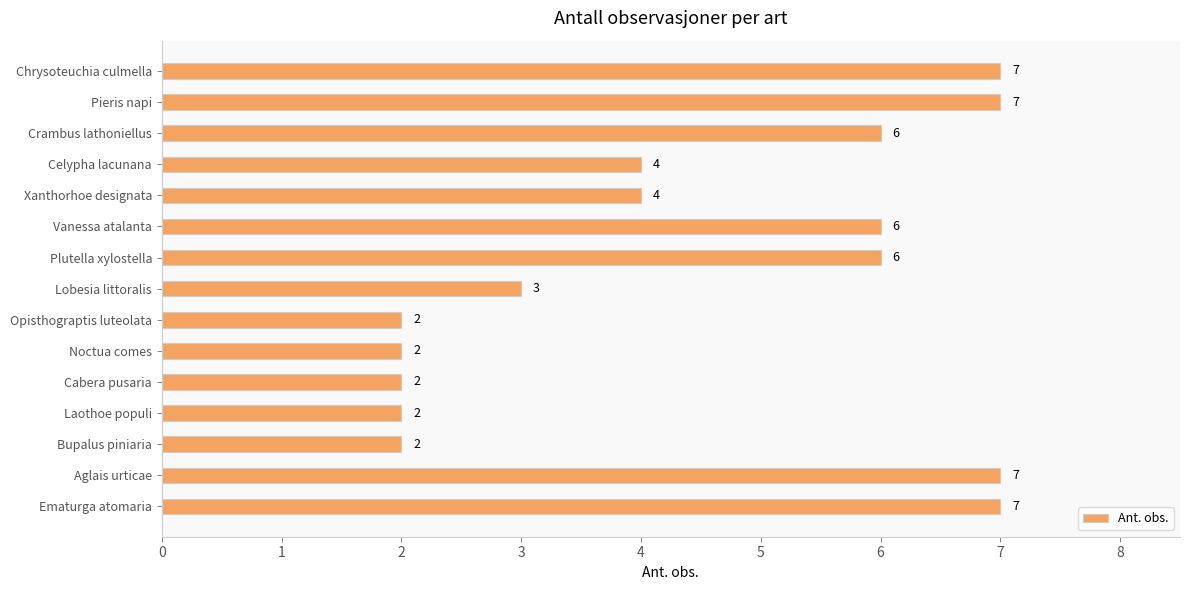

Reading top to bottom, transcribe all the data shown in this chart.

Chrysoteuchia culmella=7	Pieris napi=7	Crambus lathoniellus=6	Celypha lacunana=4	Xanthorhoe designata=4	Vanessa atalanta=6	Plutella xylostella=6	Lobesia littoralis=3	Opisthograptis luteolata=2	Noctua comes=2	Cabera pusaria=2	Laothoe populi=2	Bupalus piniaria=2	Aglais urticae=7	Ematurga atomaria=7